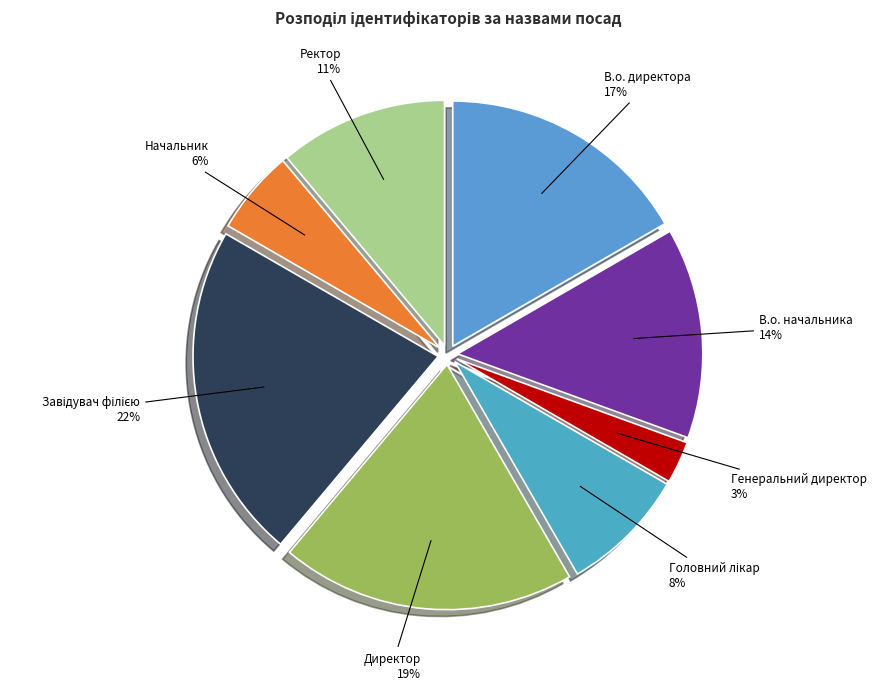

Approximately how many times larger is the value at Генеральний директор compared to Начальник?

0.5